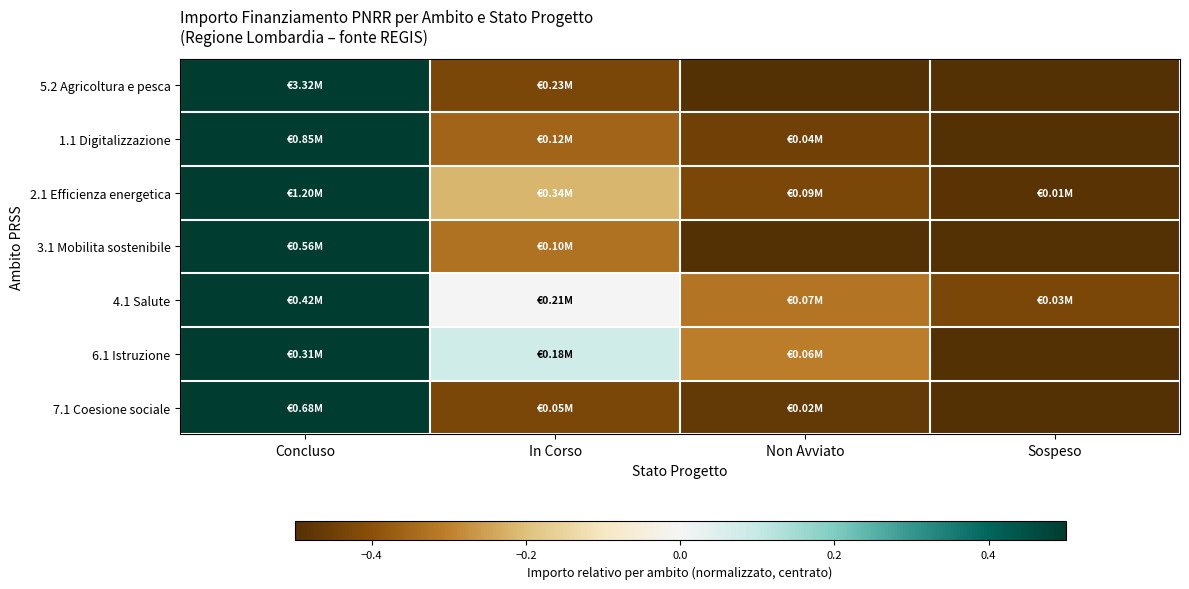

Reading left to right, transcribe all the data shown in this chart.

5.2 Agricoltura e pesca: Concluso=0.5	In Corso=-0.4	Non Avviato=-0.5	Sospeso=-0.5
1.1 Digitalizzazione: Concluso=0.5	In Corso=-0.4	Non Avviato=-0.4	Sospeso=-0.5
2.1 Efficienza energetica: Concluso=0.5	In Corso=-0.2	Non Avviato=-0.4	Sospeso=-0.5
3.1 Mobilita sostenibile: Concluso=0.5	In Corso=-0.3	Non Avviato=-0.5	Sospeso=-0.5
4.1 Salute: Concluso=0.5	In Corso=0.0	Non Avviato=-0.3	Sospeso=-0.4
6.1 Istruzione: Concluso=0.5	In Corso=0.1	Non Avviato=-0.3	Sospeso=-0.5
7.1 Coesione sociale: Concluso=0.5	In Corso=-0.4	Non Avviato=-0.5	Sospeso=-0.5